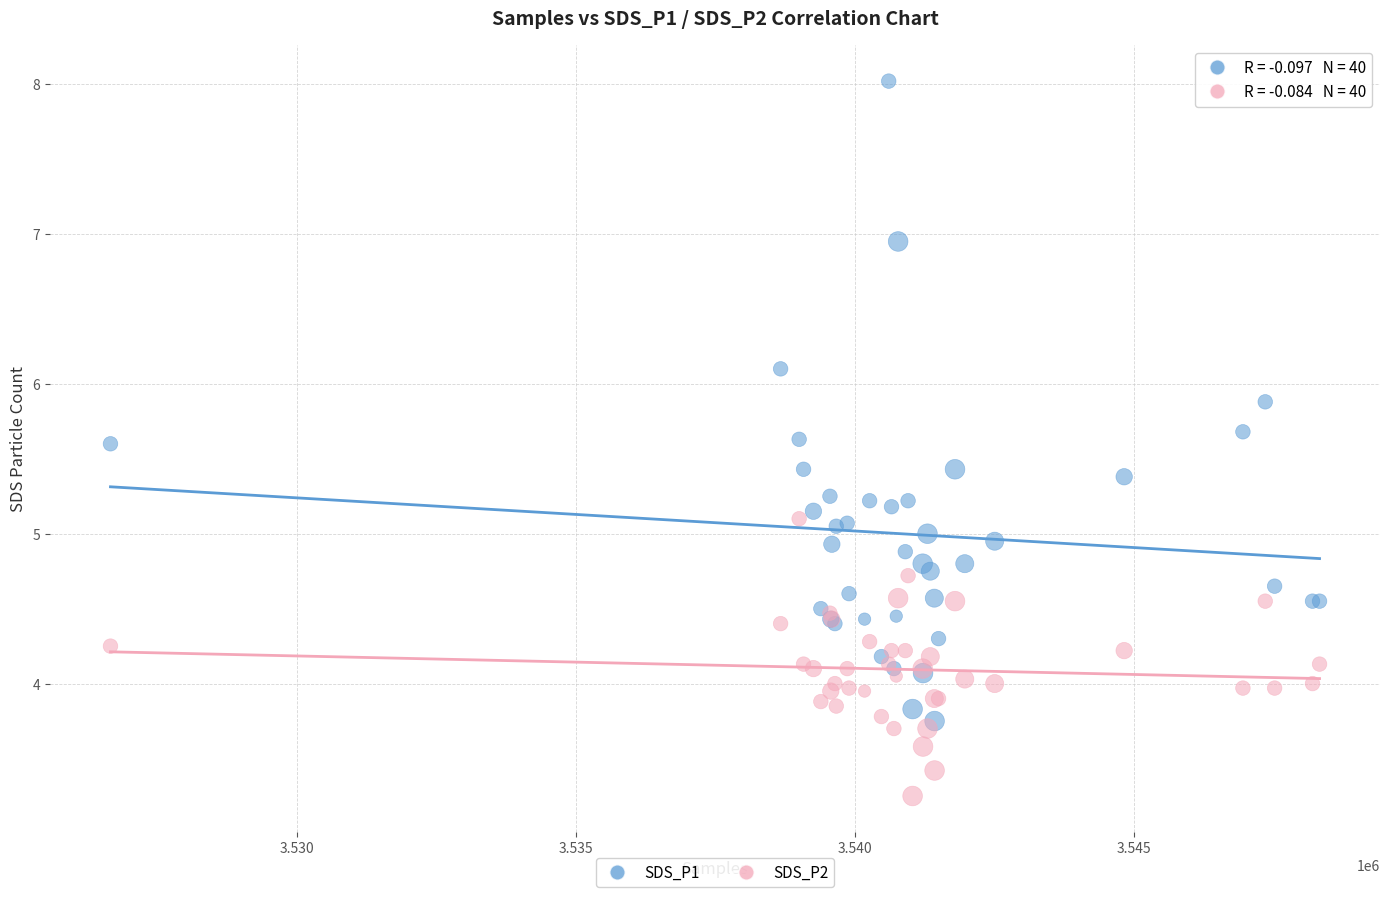

Which series contains the lowest Y value?

SDS_P2